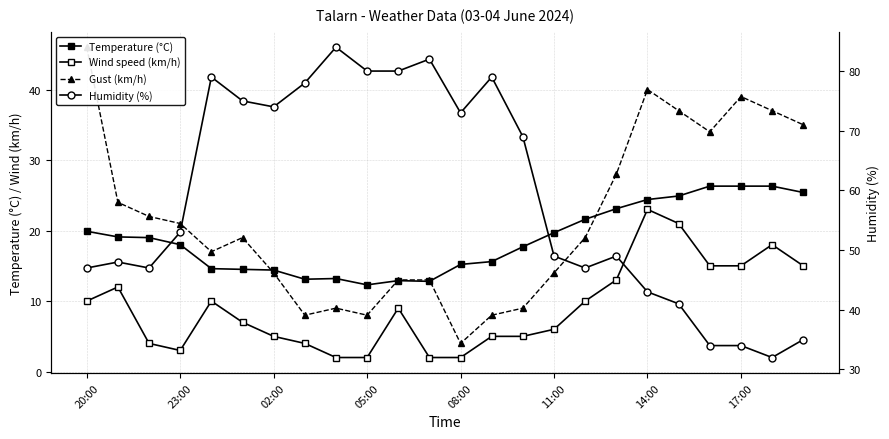

How many lines are shown in the chart?

4